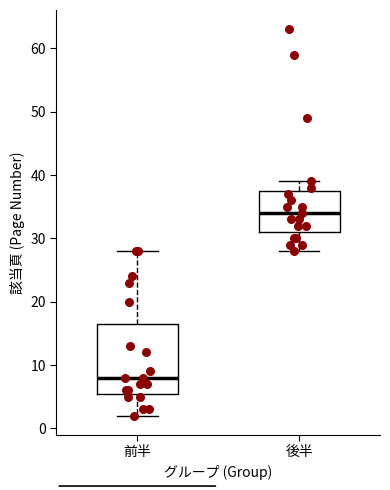

Reading left to right, transcribe this box plot: for each box, give where its median line is, the range the box spans, and where its two whiskers end, as read against the y-axis. The values are not printed on the chart, so give them approximately, as read against the axis.

前半: median 8, box 6 to 17, whiskers 2 to 28
後半: median 34, box 31 to 38, whiskers 28 to 39